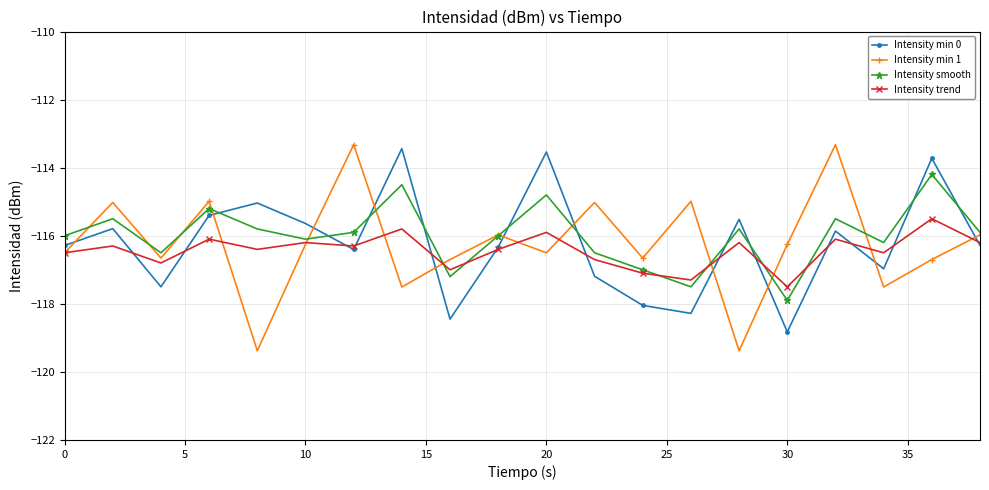

How many values in the Intensity min 0 series exceed -116?

9